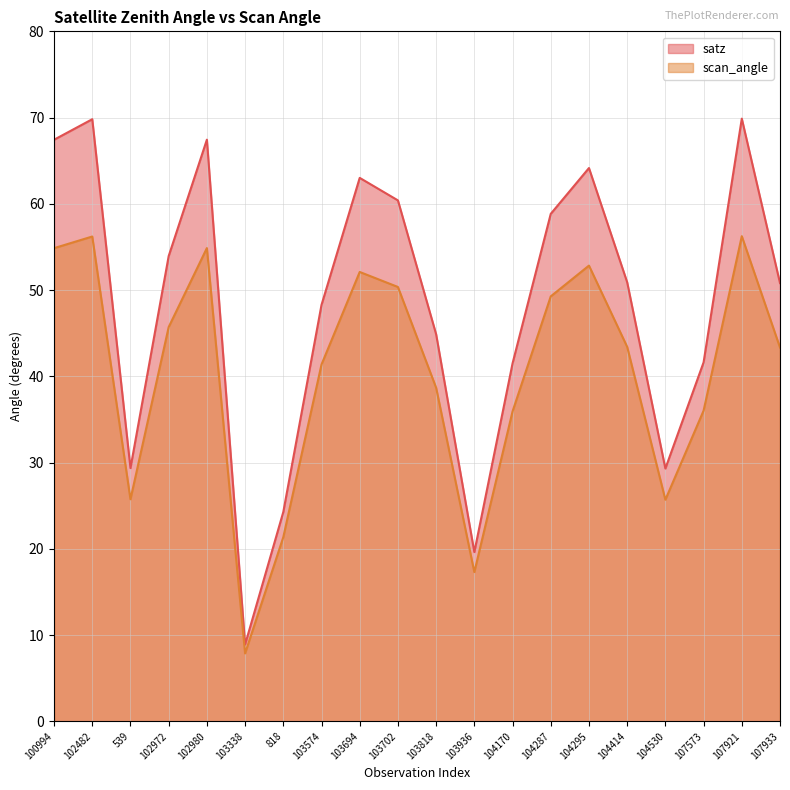

What is the minimum value shown in the chart?

7.9